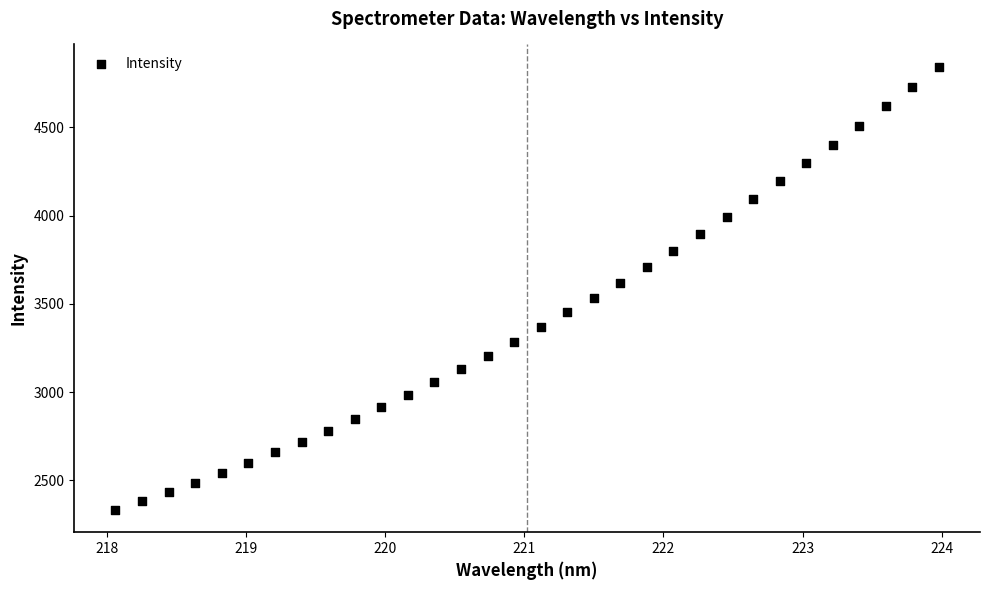

What is the range of X values (max minus min)?

5.9